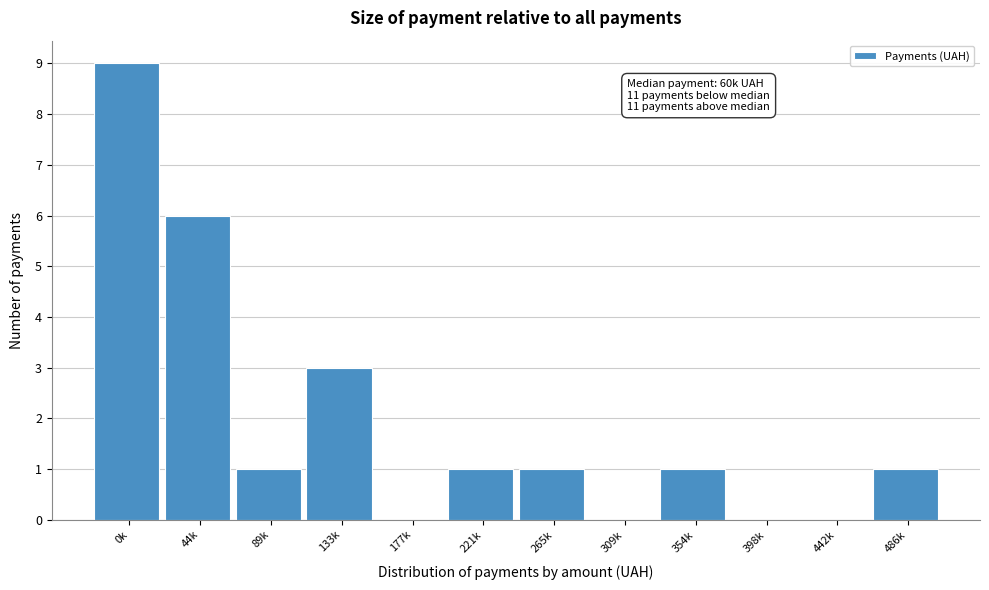

Reading right to left, extract all data points from this chart.

486k=1	442k=0	398k=0	354k=1	309k=0	265k=1	221k=1	177k=0	133k=3	89k=1	44k=6	0k=9